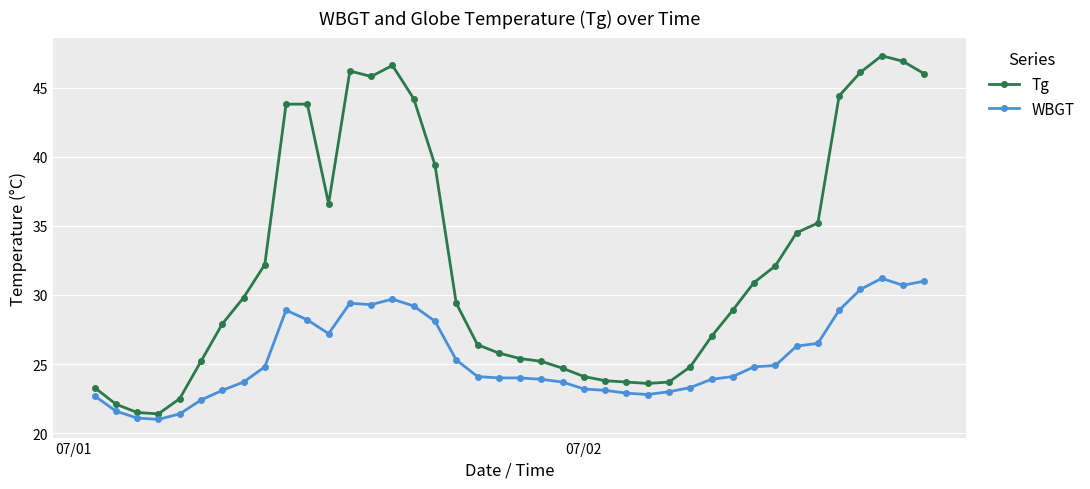

What is the value of the WBGT point at the 35th from the left?

26.5